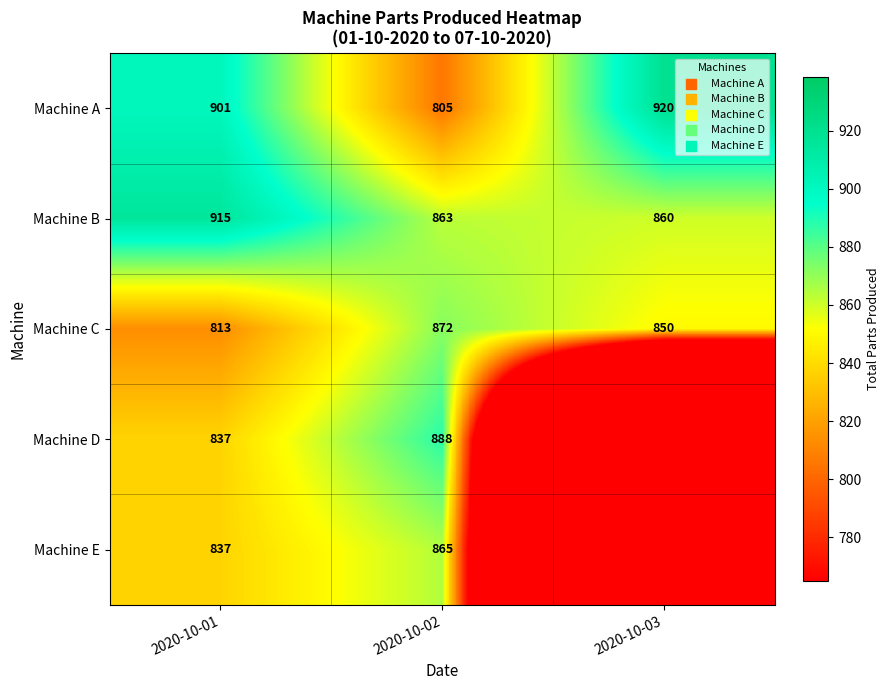

How many categories are shown in the chart?

3